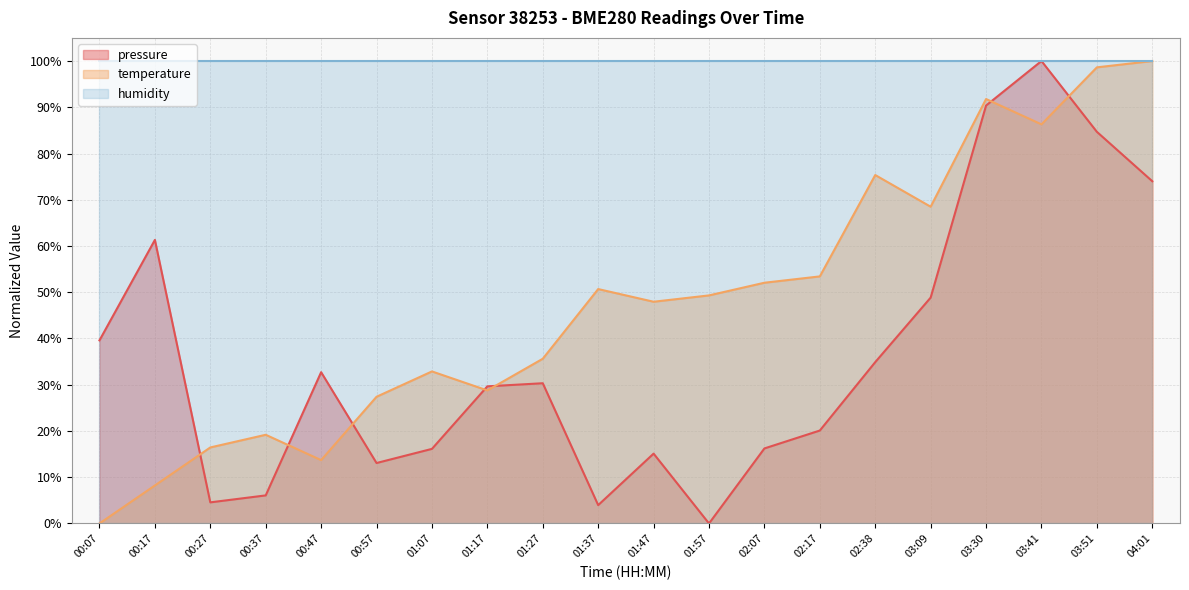

The temperature series shows 68.5 at 03:09. True or false?

True